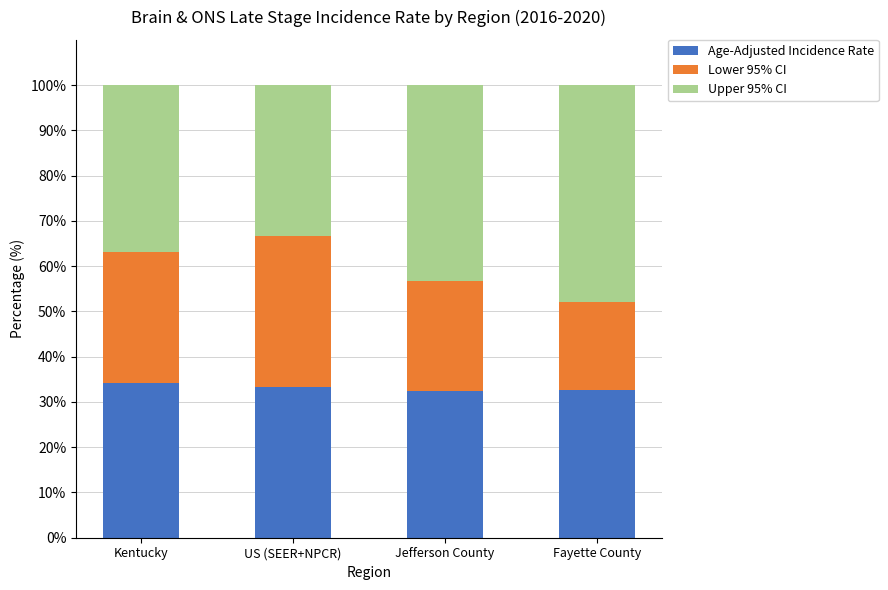

Is it true that Age-Adjusted Incidence Rate equals 47.3 at Jefferson County?

False